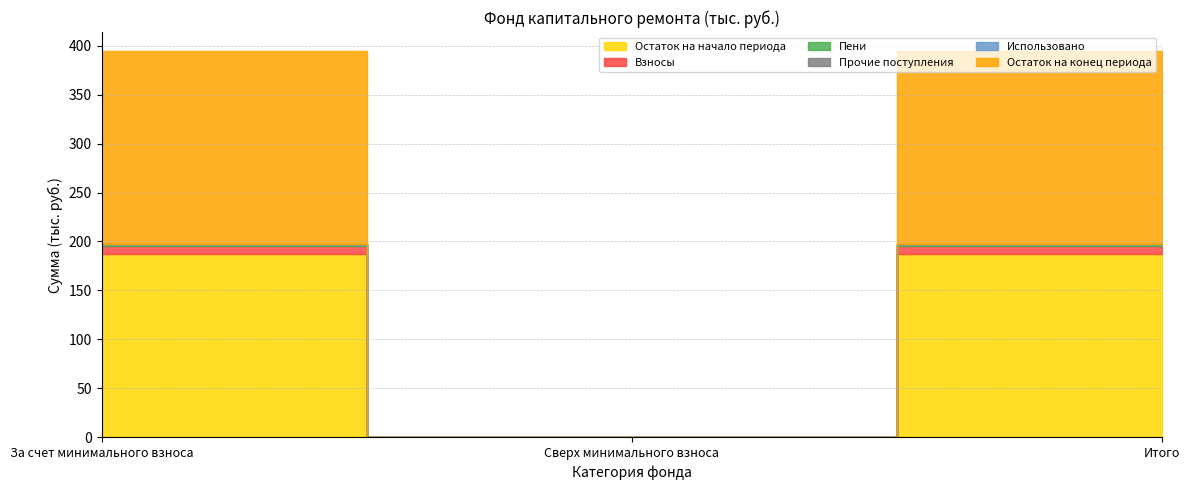

What is the label of the 3rd point from the right?

За счет минимального взноса